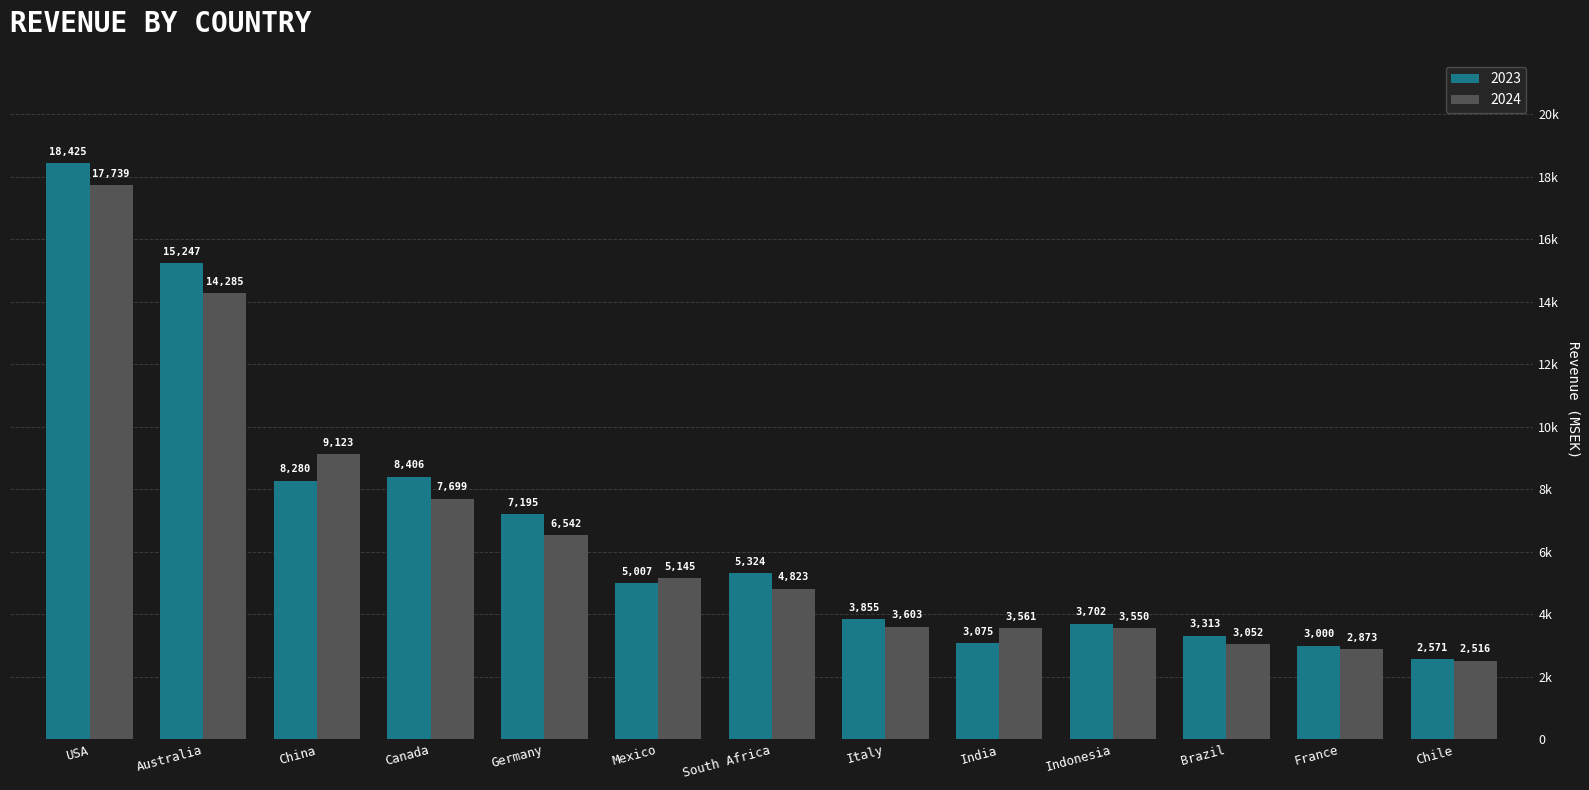

Does the chart contain any negative values?

No